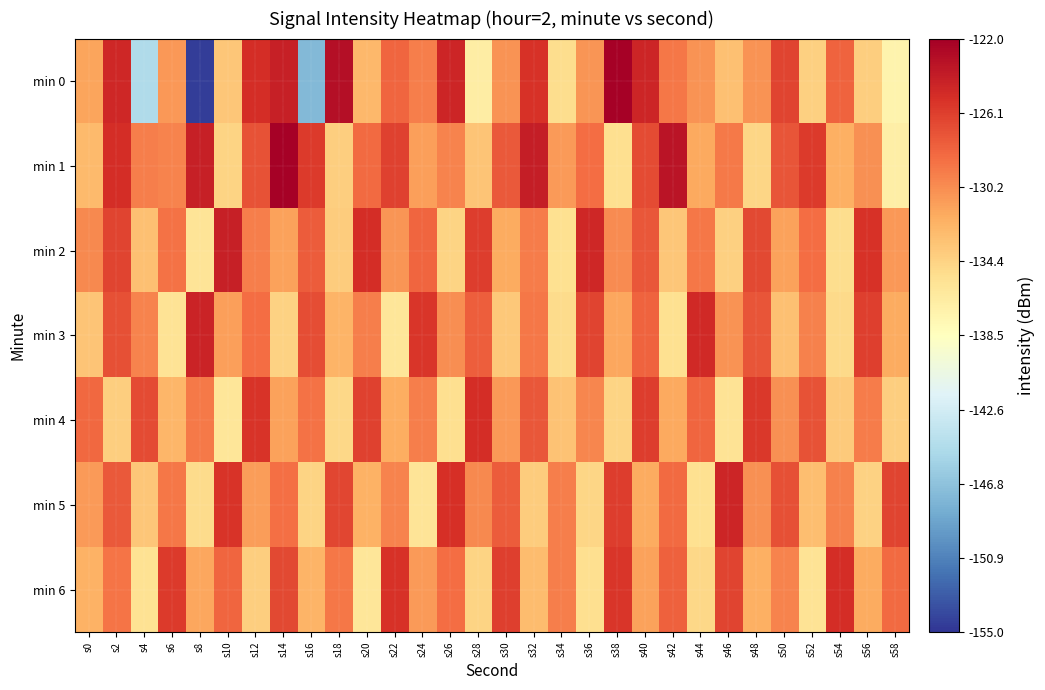

Which has a higher value, s30 or s12?

s12